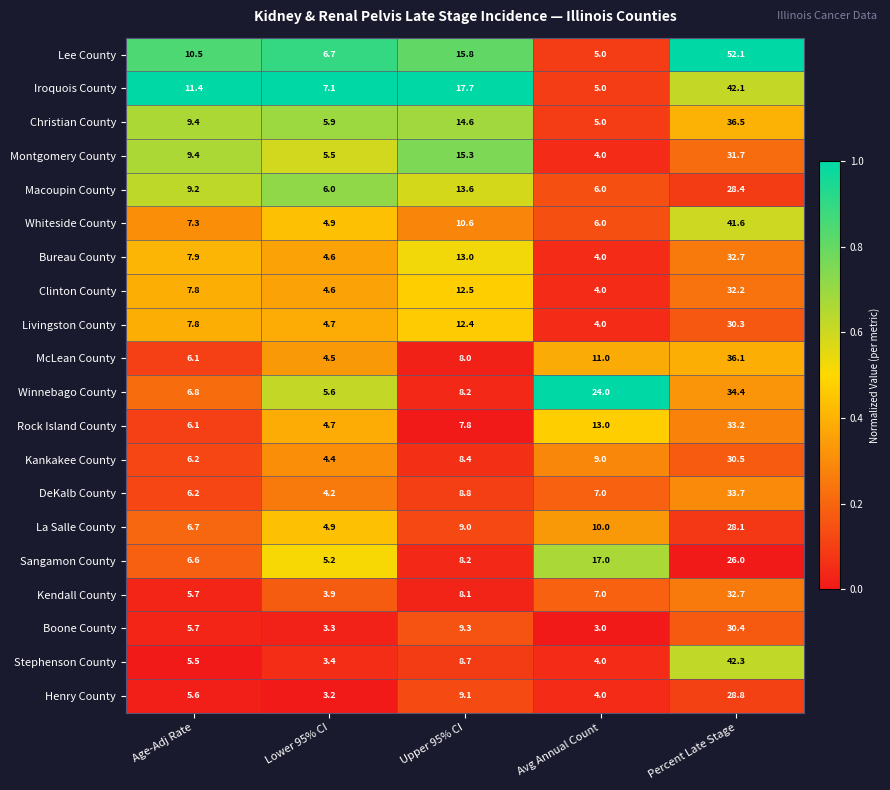

Is it true that Boone County equals 3.3 at Age-Adj Rate?

False